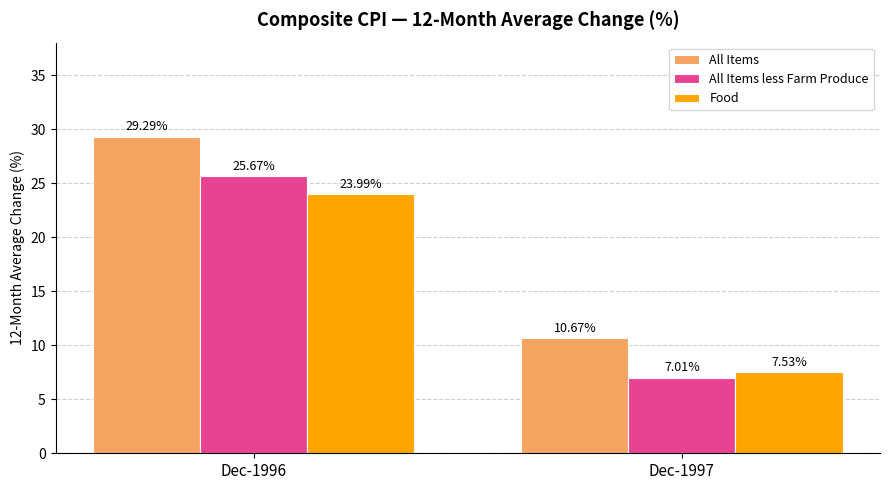

Where is All Items less Farm Produce nearest to the value 16?

Dec-1997